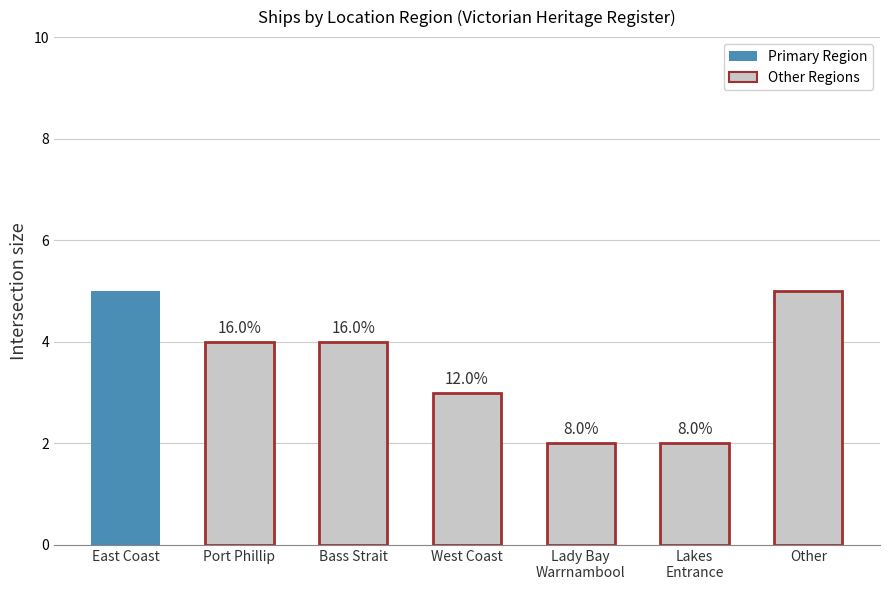

The chart shows a value of 2 at Lakes Entrance. True or false?

True